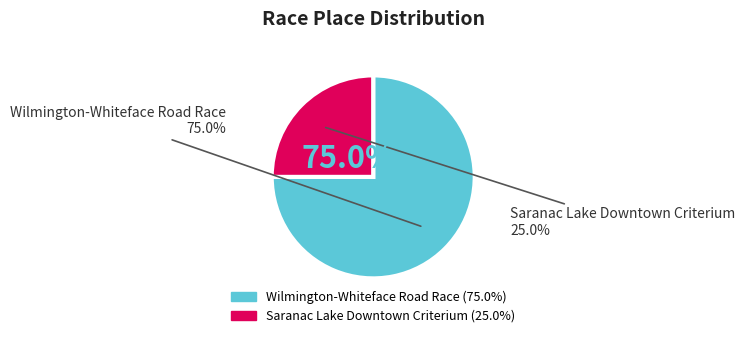

What percentage do Wilmington-Whiteface Road Race and Saranac Lake Downtown Criterium together represent?

100.0%